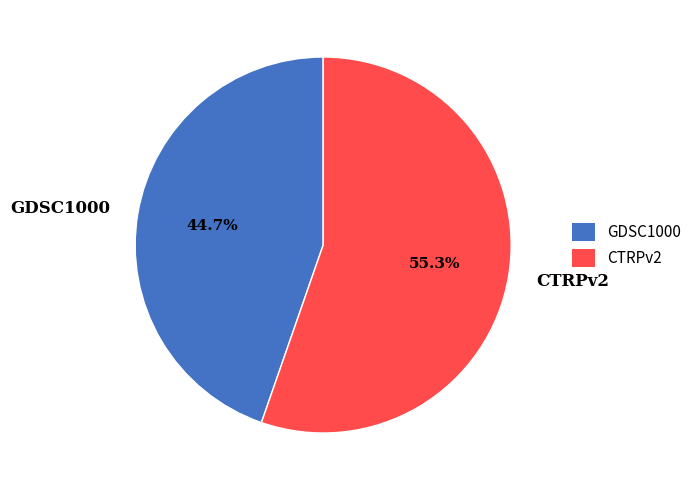

To the nearest percent, what is the combined percentage of CTRPv2 and GDSC1000?

100%